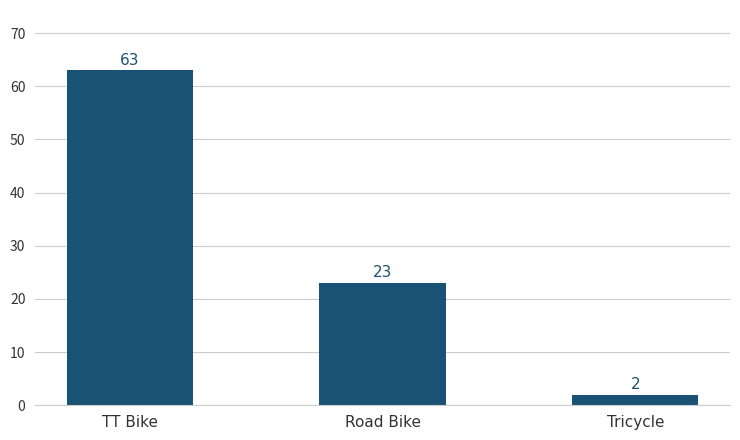

Rank the categories by value from highest to lowest.

TT Bike, Road Bike, Tricycle